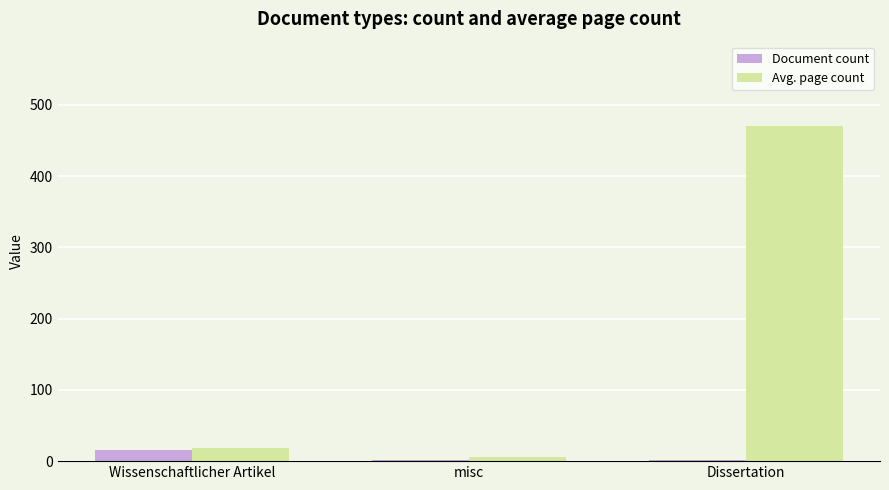

Are the bars grouped side by side (vs. stacked)?

Yes